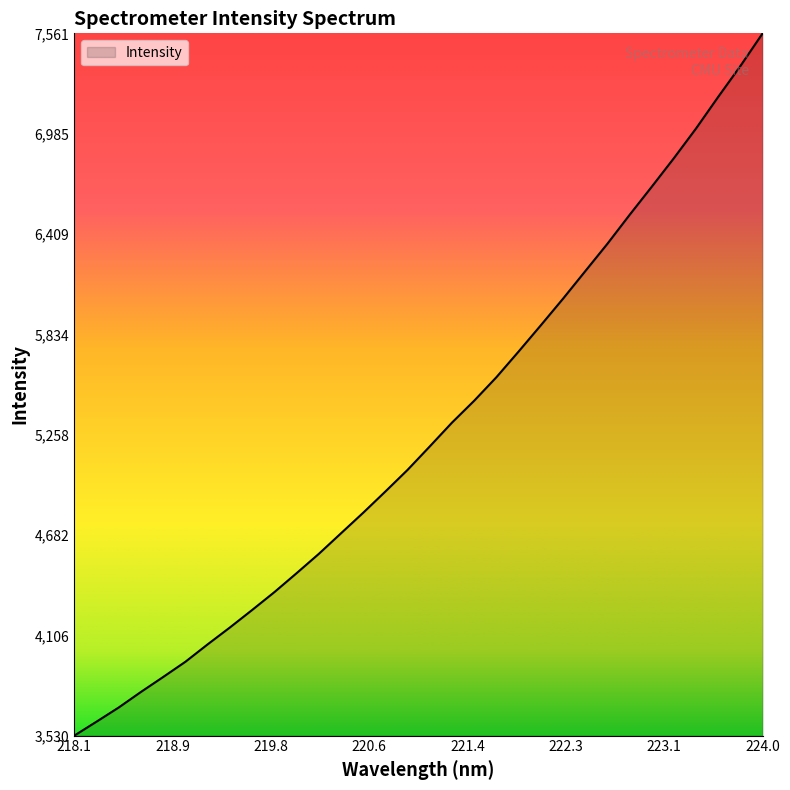

What is the difference between the maximum and minimum values?

4031.1